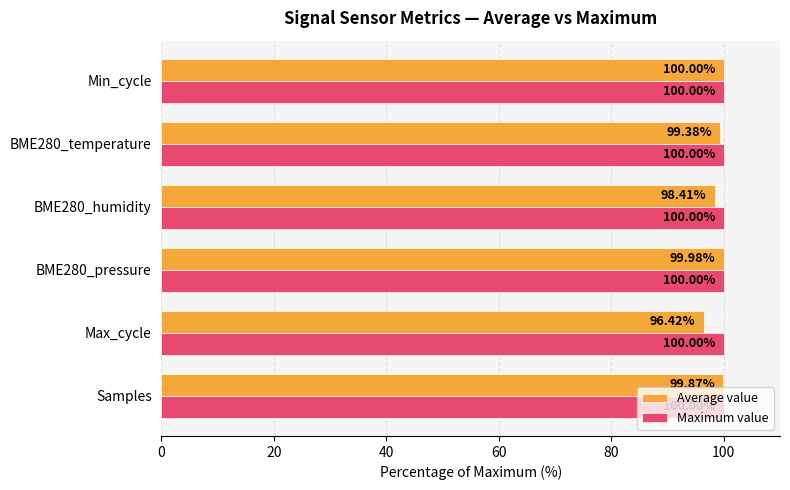

Is the value of Average value at BME280_humidity greater than the value of Maximum value at BME280_temperature?

No